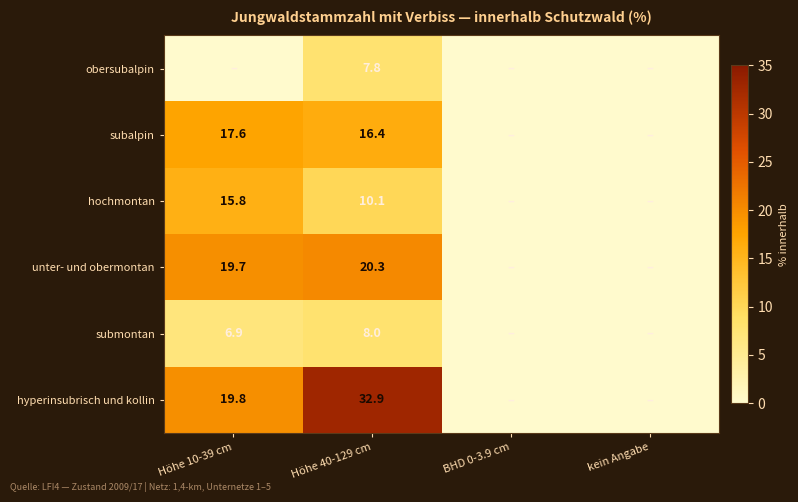

Is it true that hyperinsubrisch und kollin equals 32.9 at Höhe 40-129 cm?

True